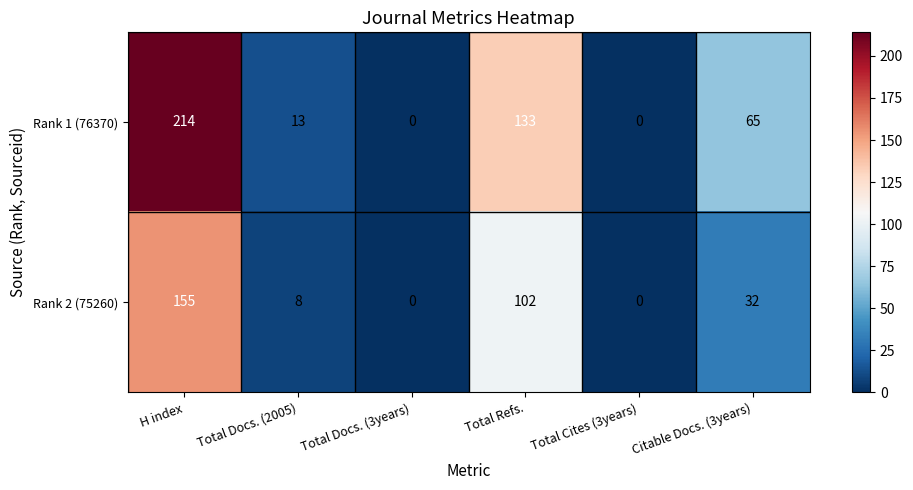

True or false: Rank 1 (76370) has a value of 138 at H index.

False